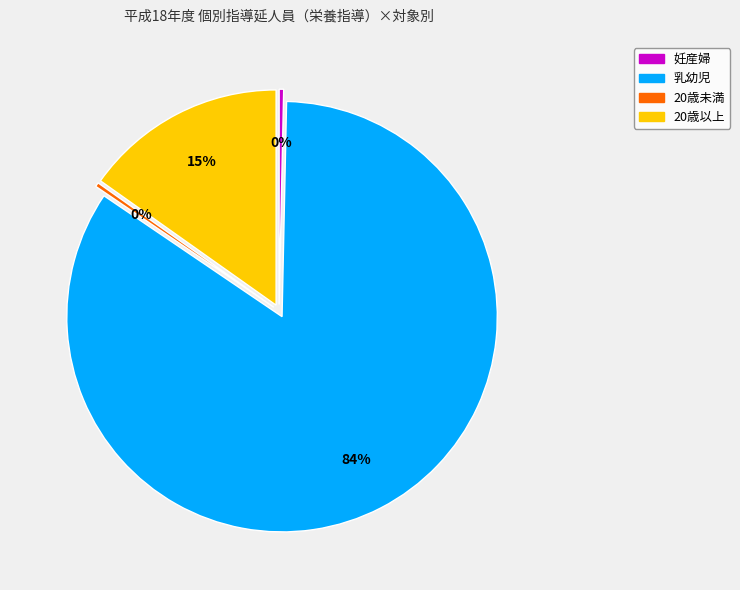

Do 乳幼児 and 妊産婦 together represent more than half of the pie?

Yes